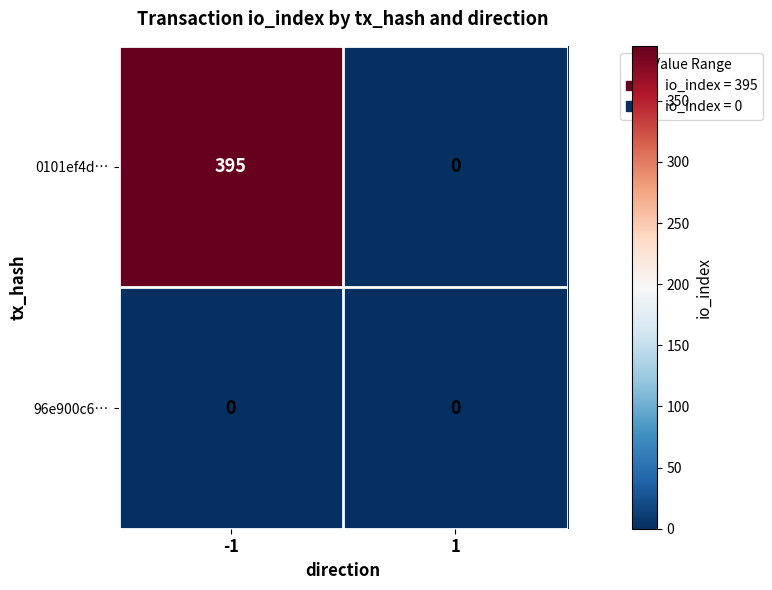

Which series has the widest spread of values?

0101ef4d…